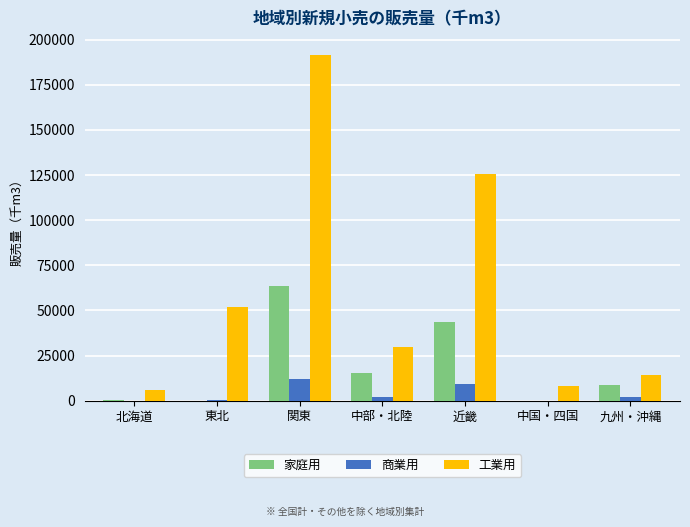

What is the sum of all 家庭用 values?

131746.7